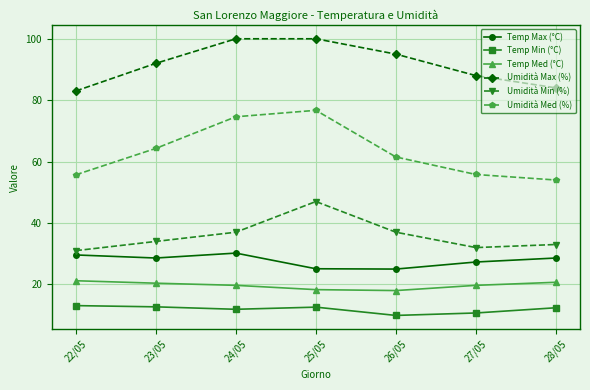

What is the difference between the highest and lowest values at 22/05?

69.9